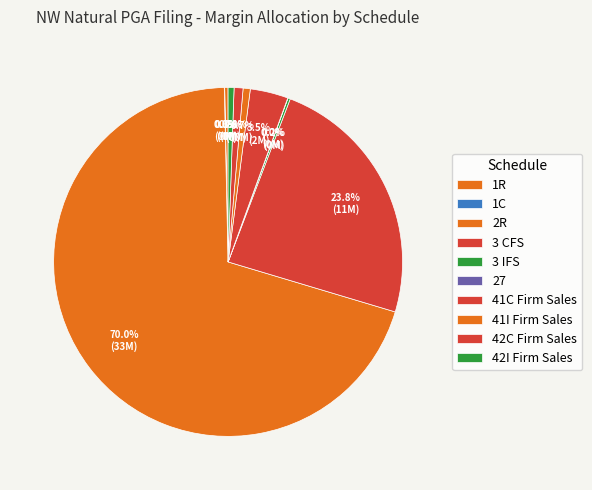

Count the number of slices in the pie.

10